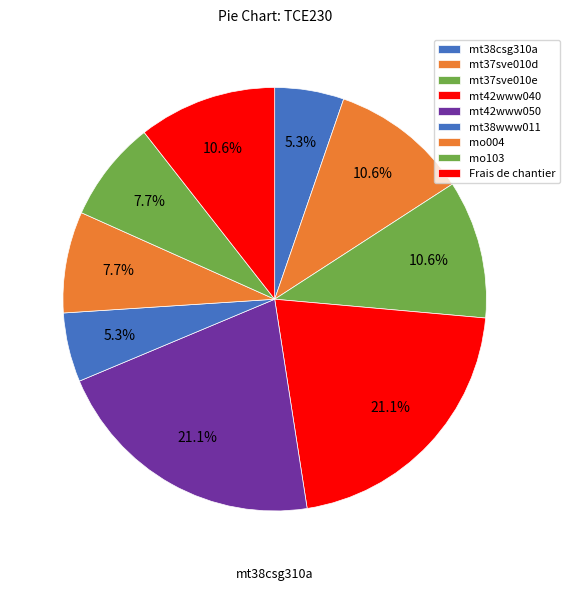

Between Frais de chantier and mt38csg310a, which is larger?

Frais de chantier